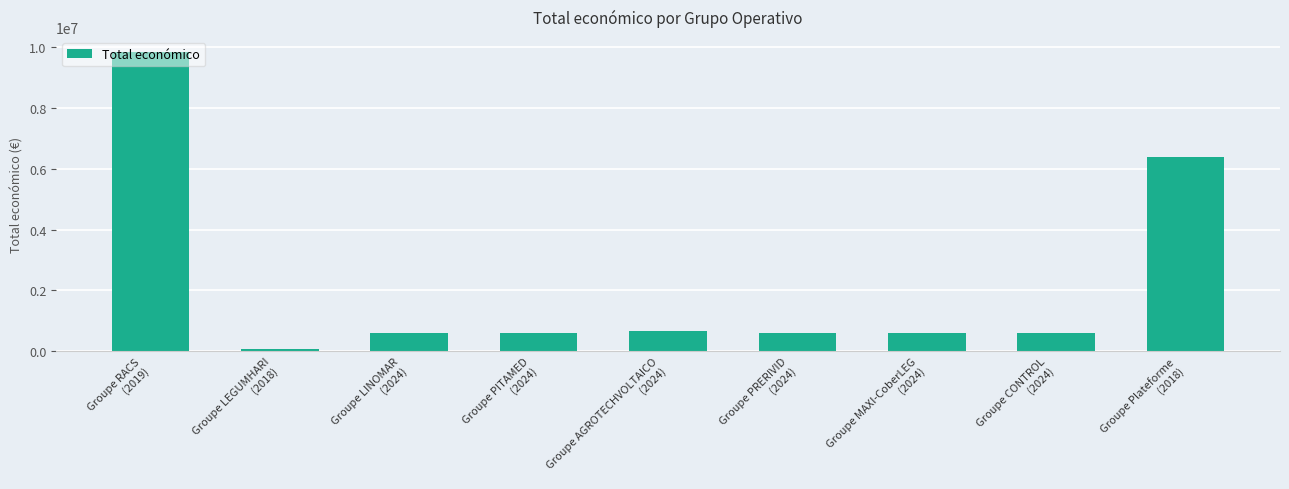

The chart shows a value of 57500 at Groupe LEGUMHARI
(2018). True or false?

True